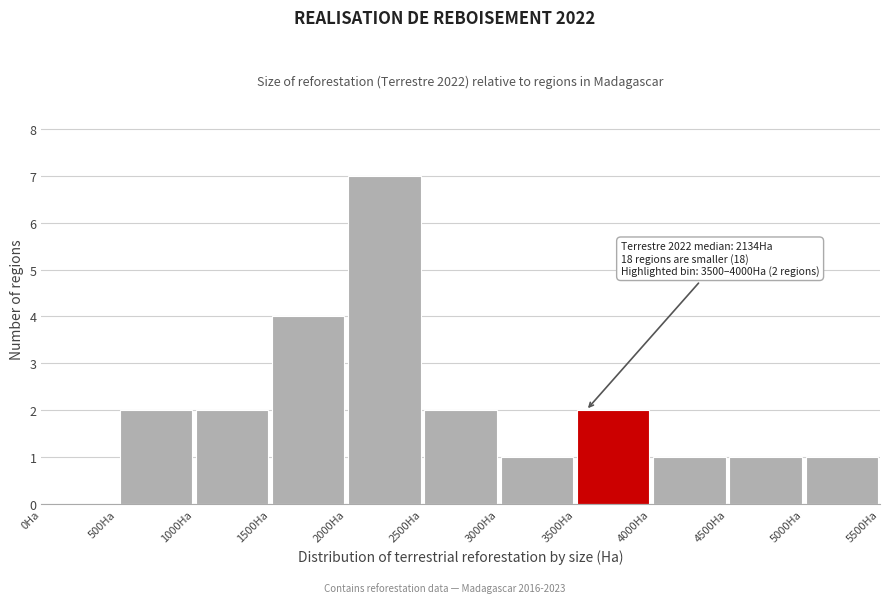

Which range on the x-axis has the tallest bar?

2000 to 2500